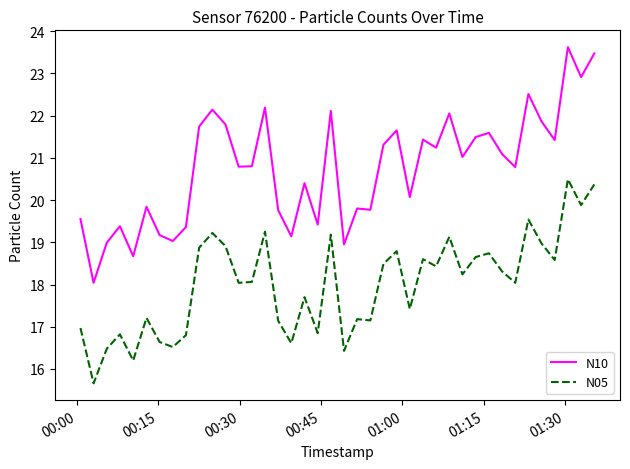

What is the difference between the maximum and minimum values in the N05 series?

4.8